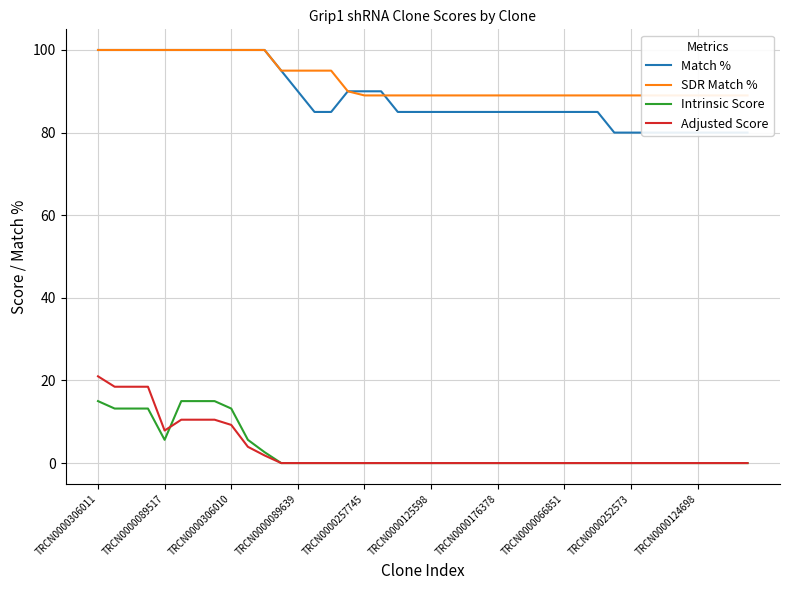

How many lines are shown in the chart?

4